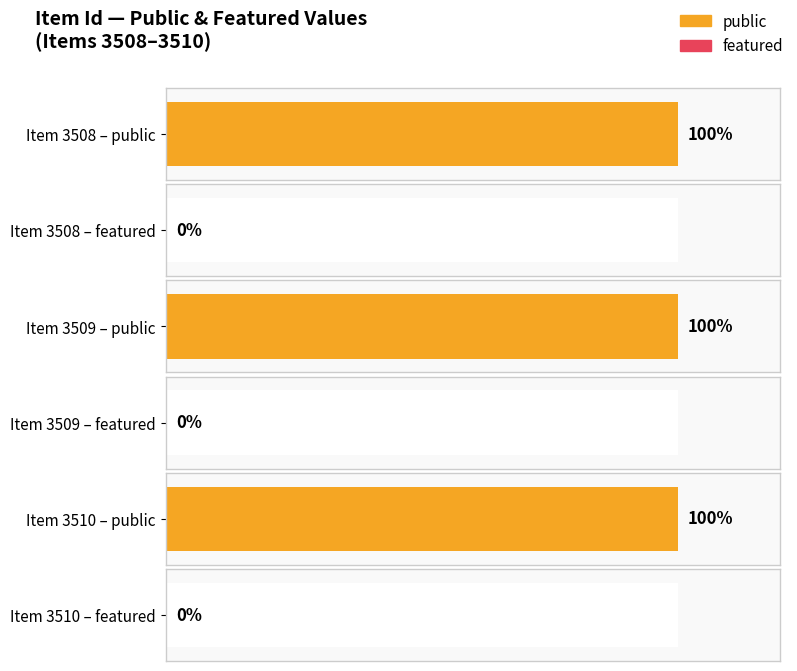

List the series in order of their overall mean, lowest first.

featured, public